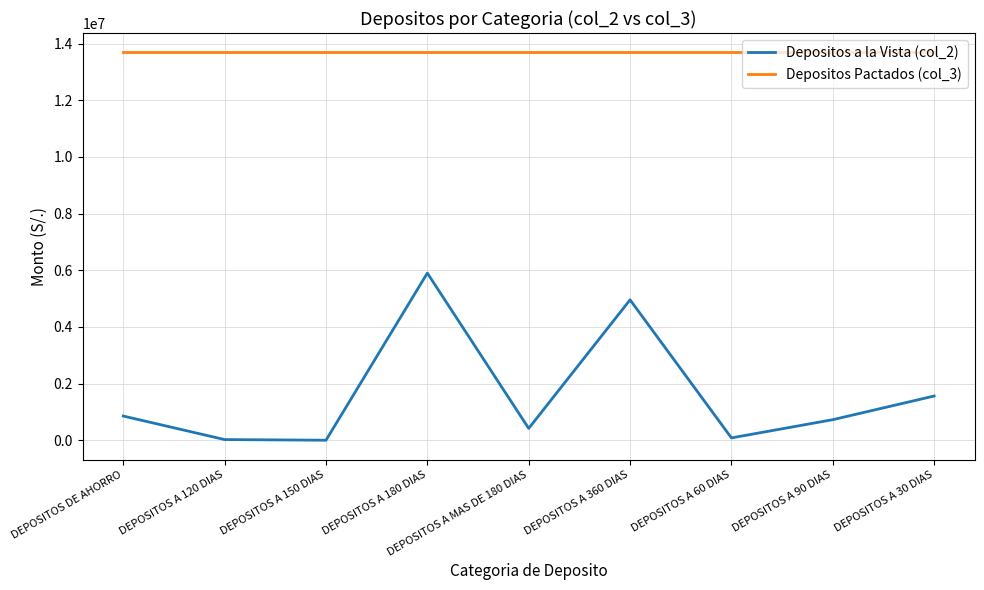

What position from the left is DEPOSITOS DE AHORRO?

1